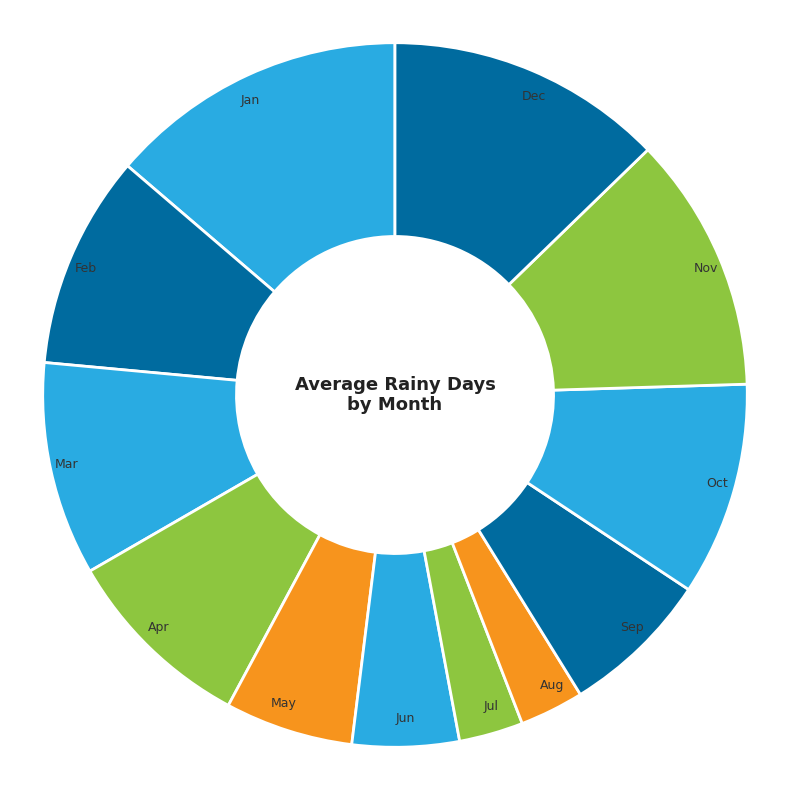

To the nearest percent, what percentage of the pie is Mar?

10%